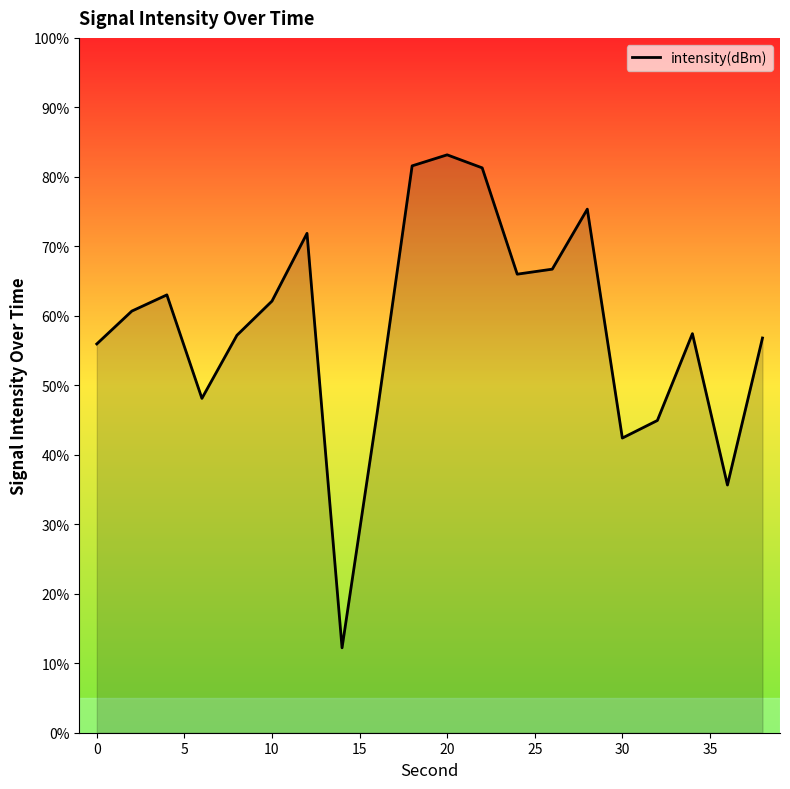

How many distinct data groups are displayed?

1